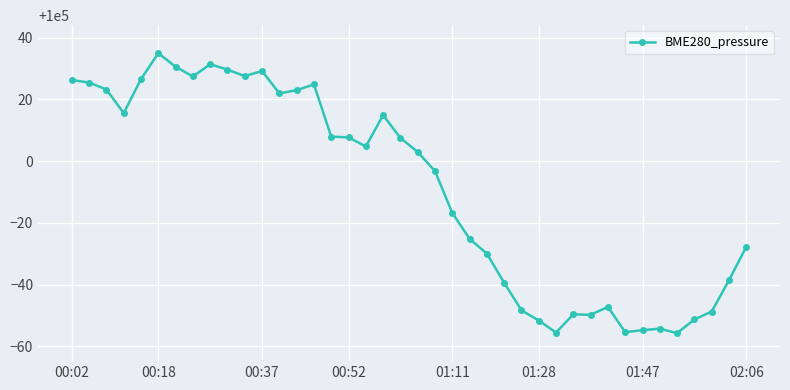

True or false: the data has more than 1 interior local peaks.

True